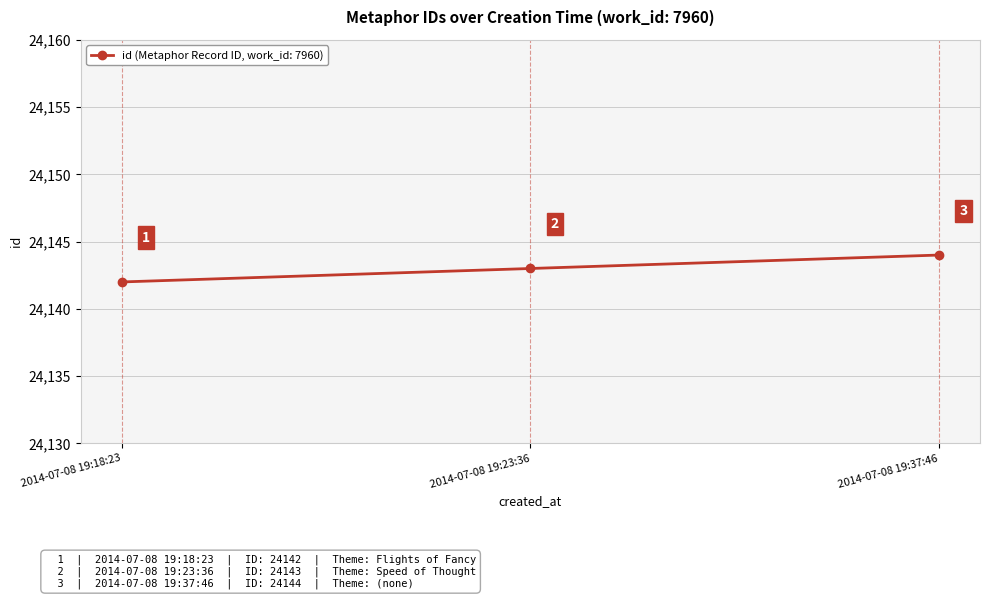

Is it true that the value at 2014-07-08 19:23:36 is 39190?

False